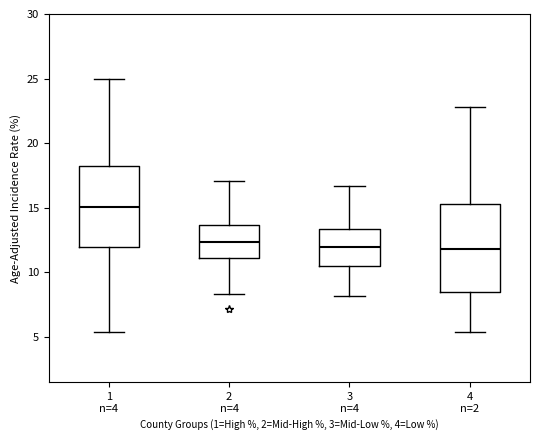

Which box's median line is the highest?

1 n=4